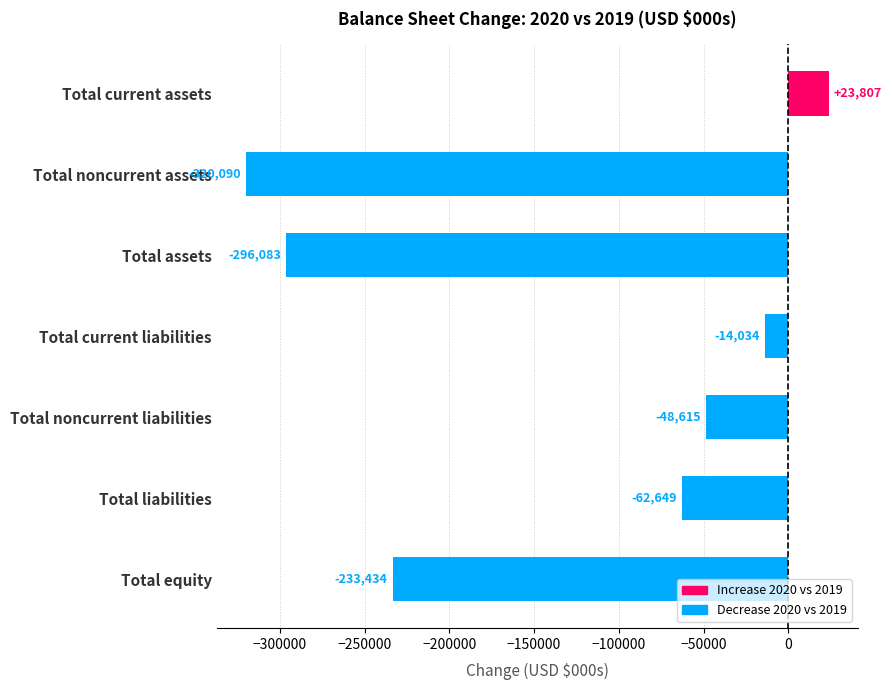

Rank the categories by value from lowest to highest.

Total noncurrent assets, Total assets, Total equity, Total liabilities, Total noncurrent liabilities, Total current liabilities, Total current assets